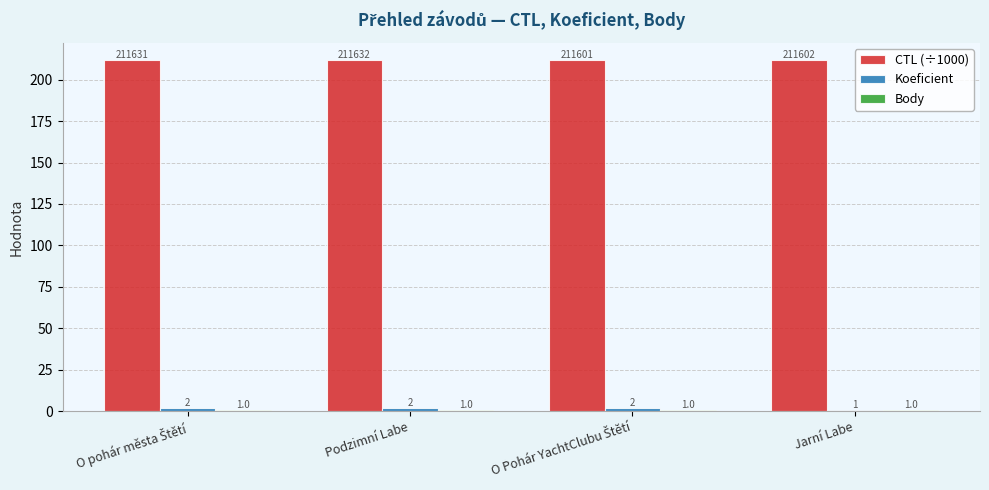

True or false: CTL (÷1000) has a value of 79.9 at Jarní Labe.

False